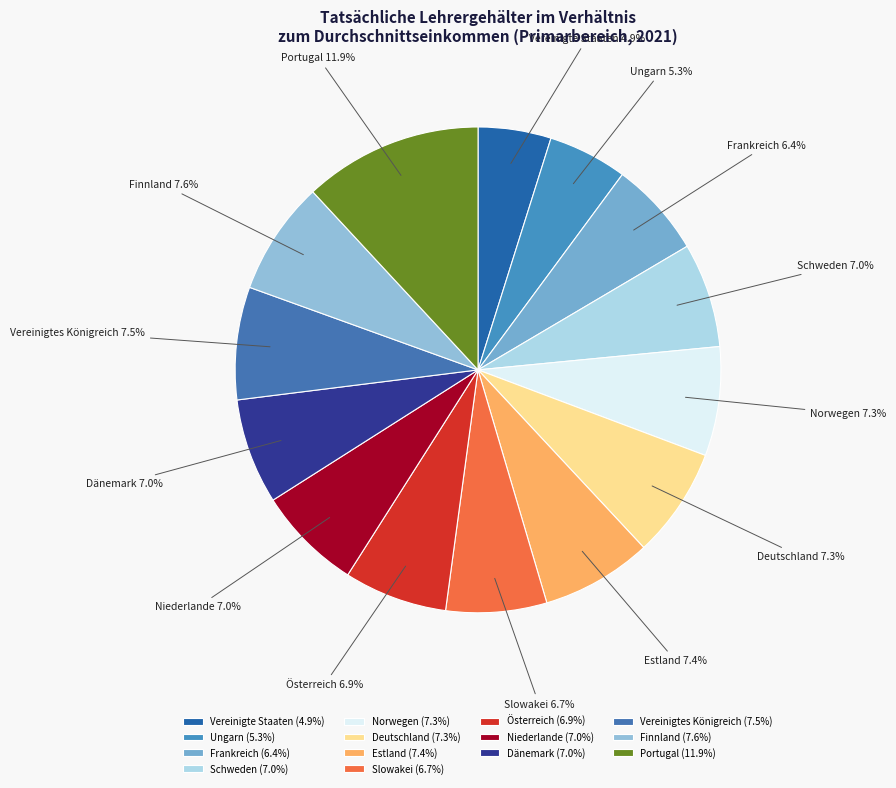

How many segments does this pie chart have?

14